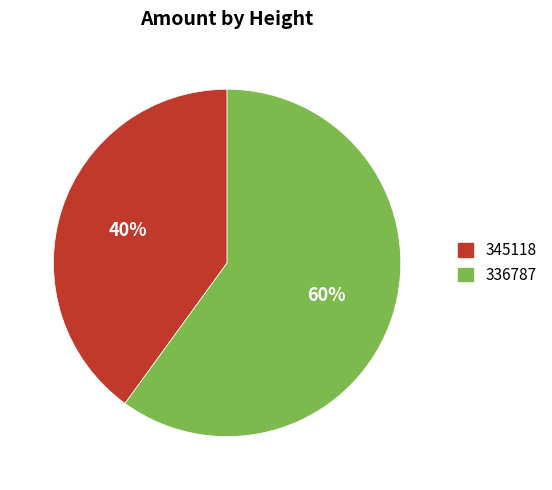

What is the majority slice?

336787